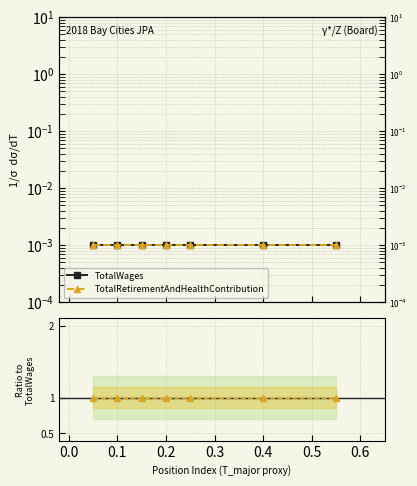

How many lines are shown in the chart?

3